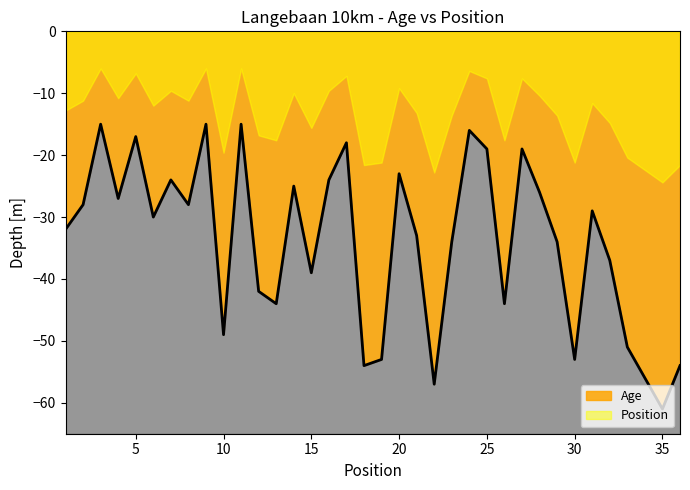

Where is the first local maximum?

3